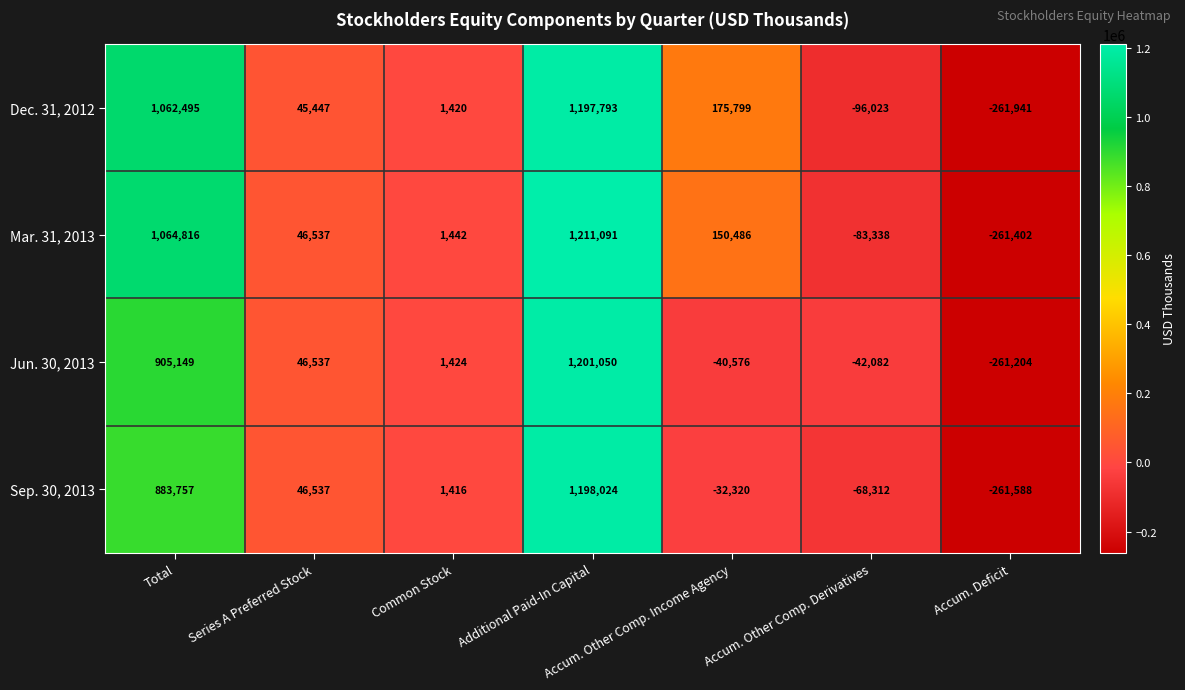

Which series has the largest range (max minus min)?

Mar. 31, 2013